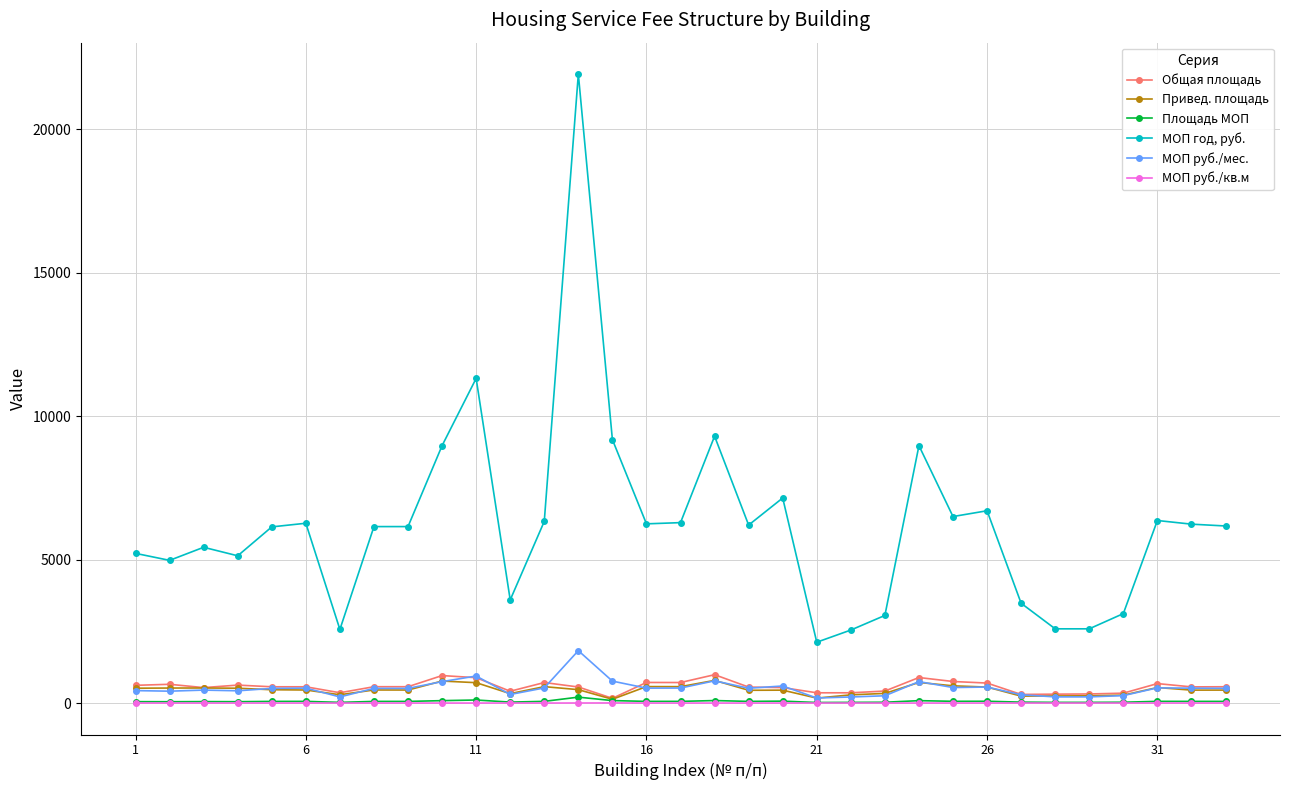

Which series has the largest range (max minus min)?

МОП год, руб.